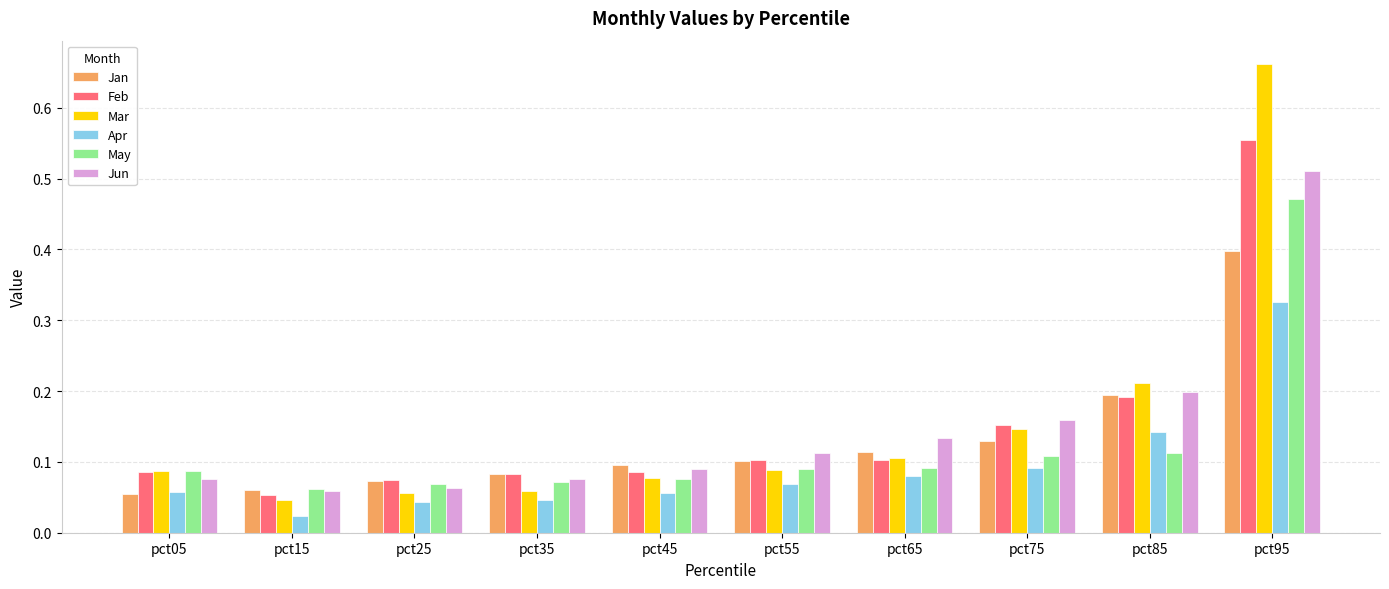

How many May values are between 0 and 1?

10